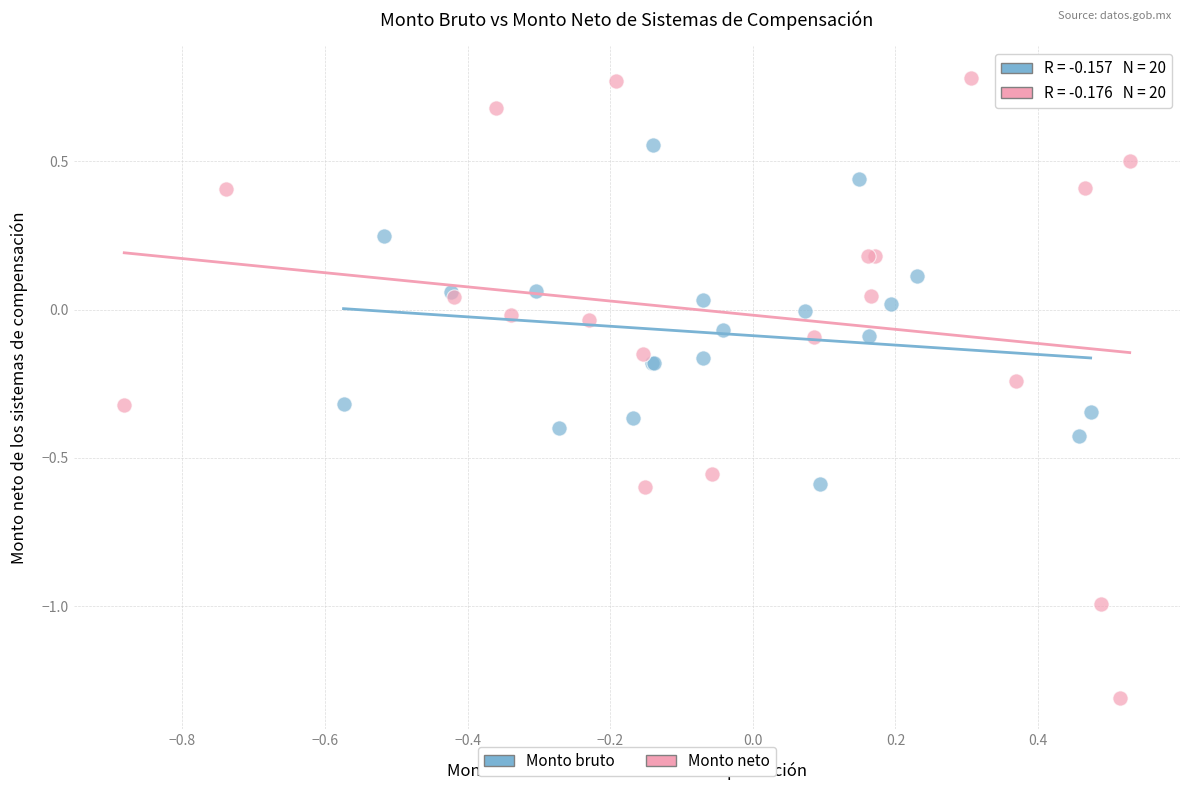

Which series reaches the maximum Y coordinate?

Monto neto